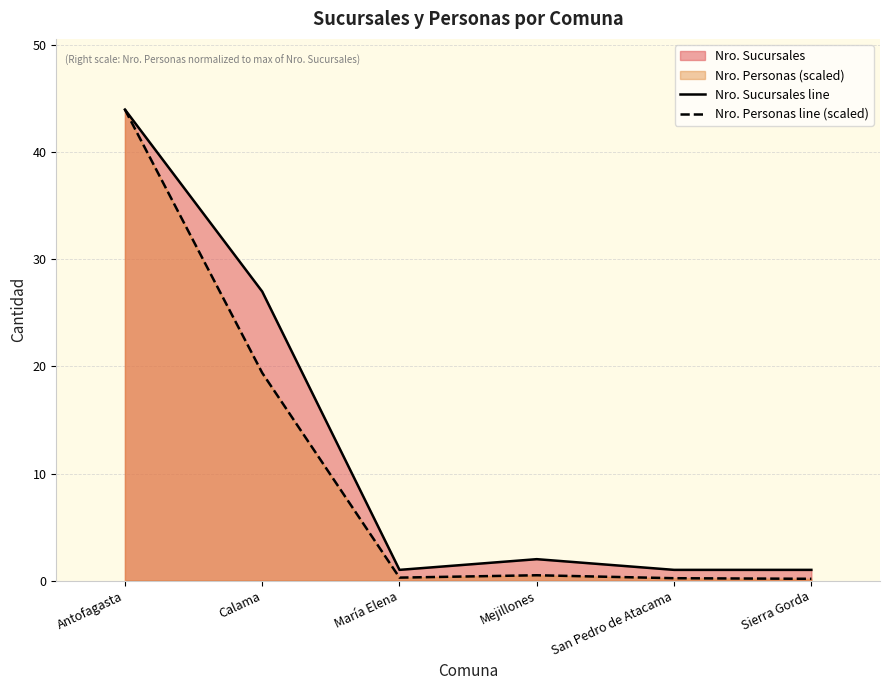

How many interior local valleys does the Nro. Personas line (scaled) series have?

1